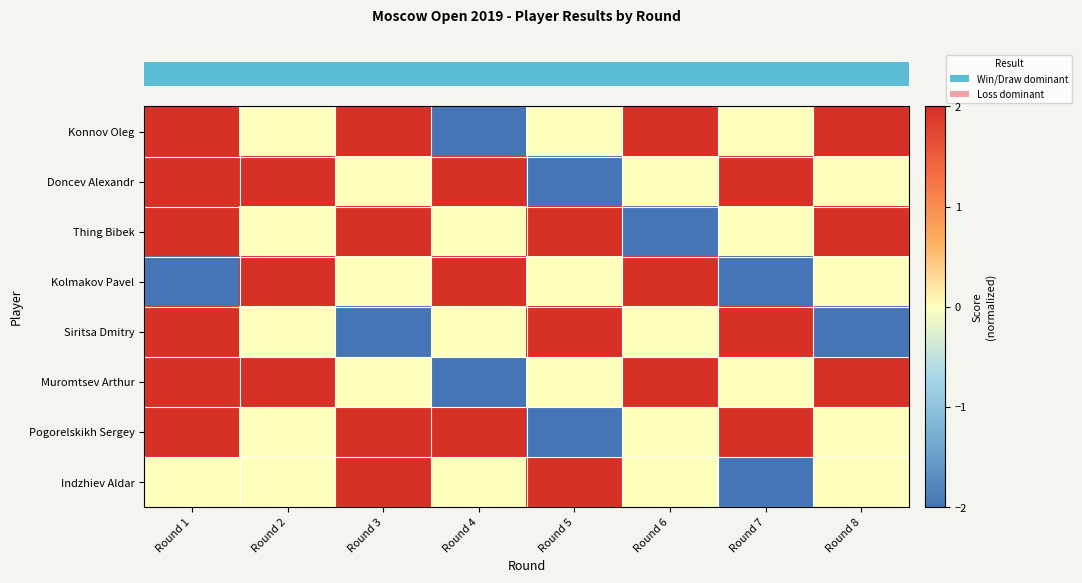

Which series has the widest spread of values?

row_0